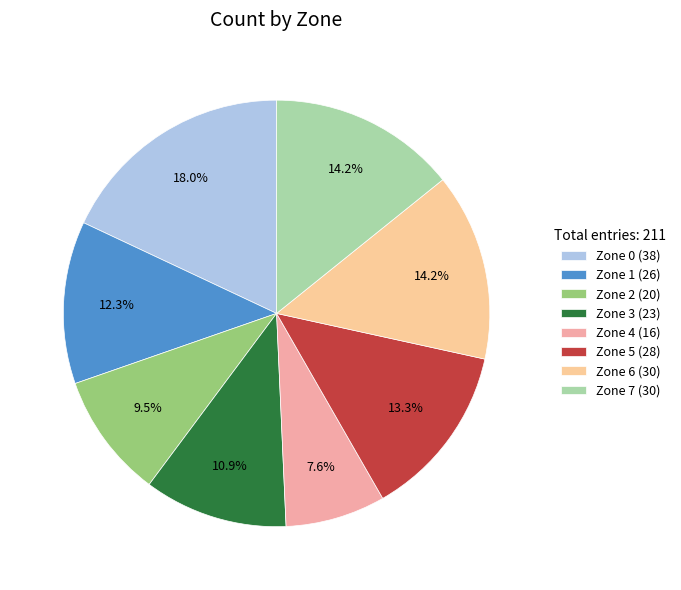

Approximately how many times larger is the value at Zone 7 compared to Zone 3?

1.3